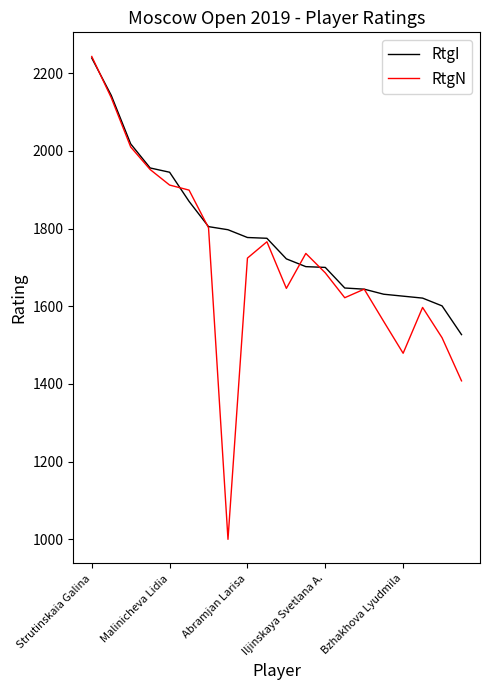

Which series has the widest spread of values?

RtgN